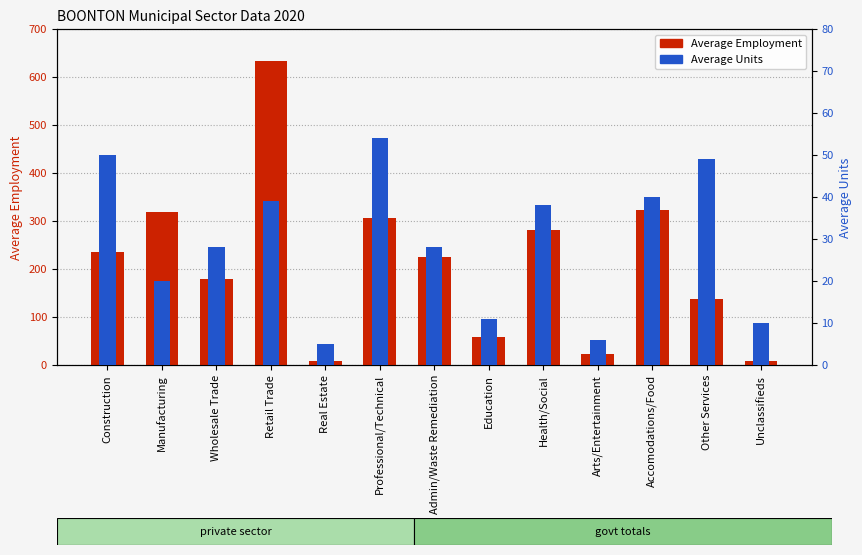

The value of Average Units at Arts/Entertainment is 6.0. True or false?

True